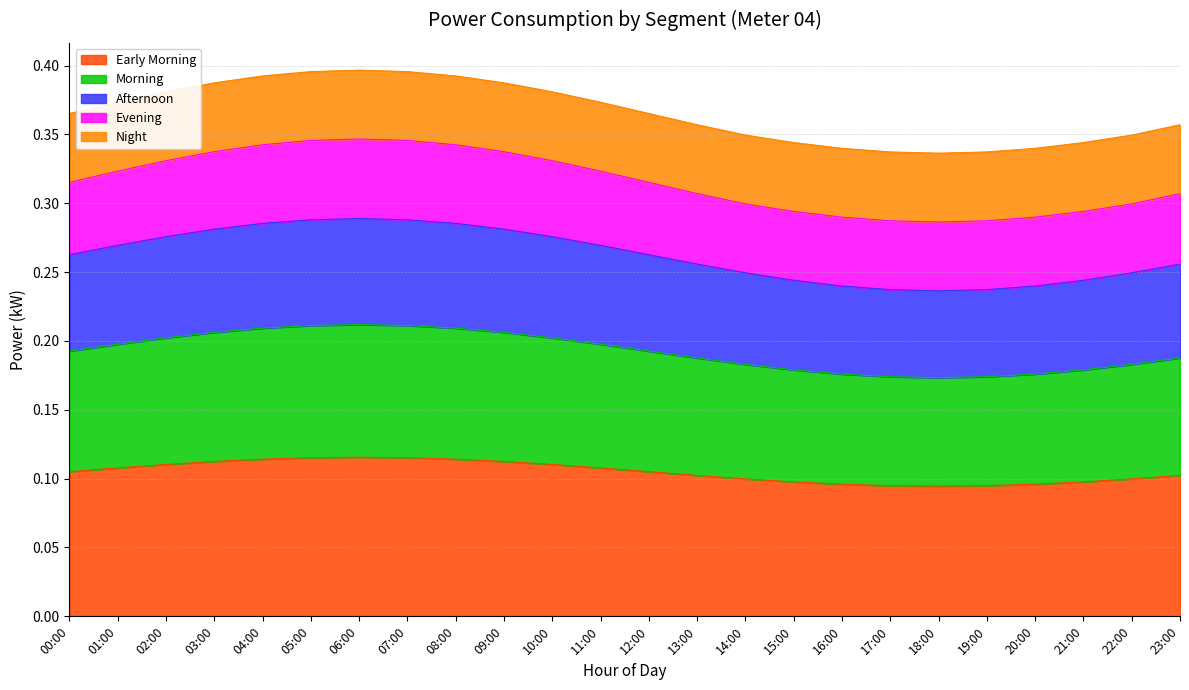

How many distinct data groups are displayed?

5